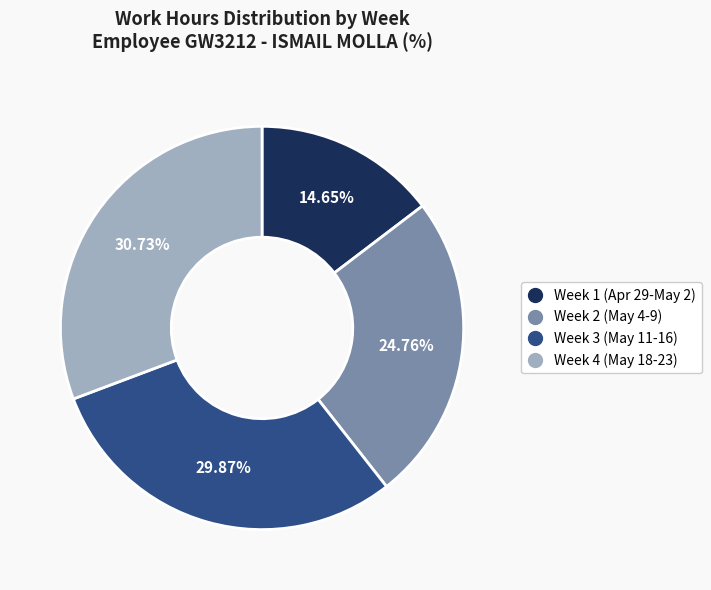

Is there any slice that represents more than half of the pie?

No